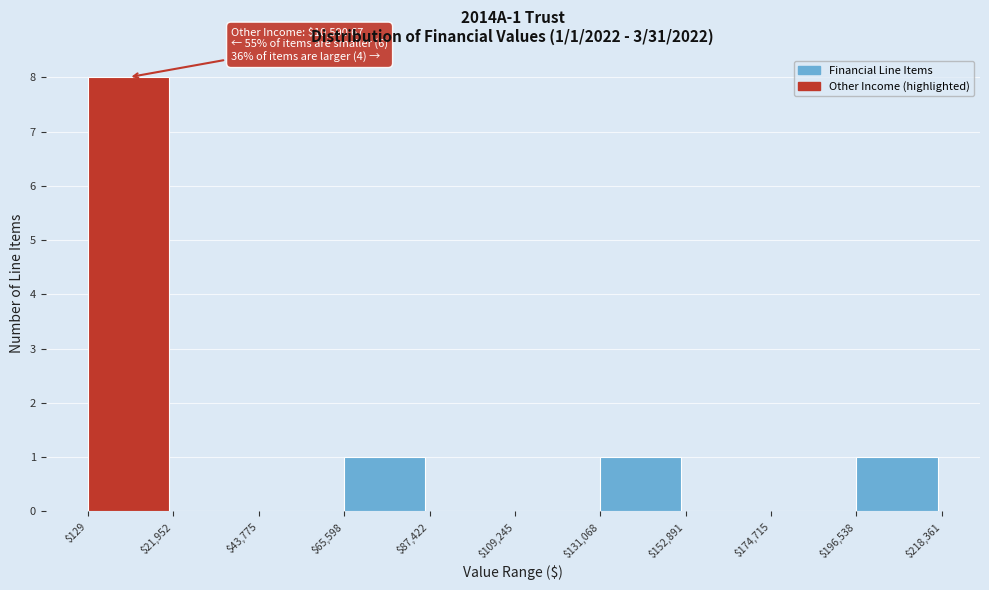

Which range on the x-axis has the tallest bar?

$129 to $21,952